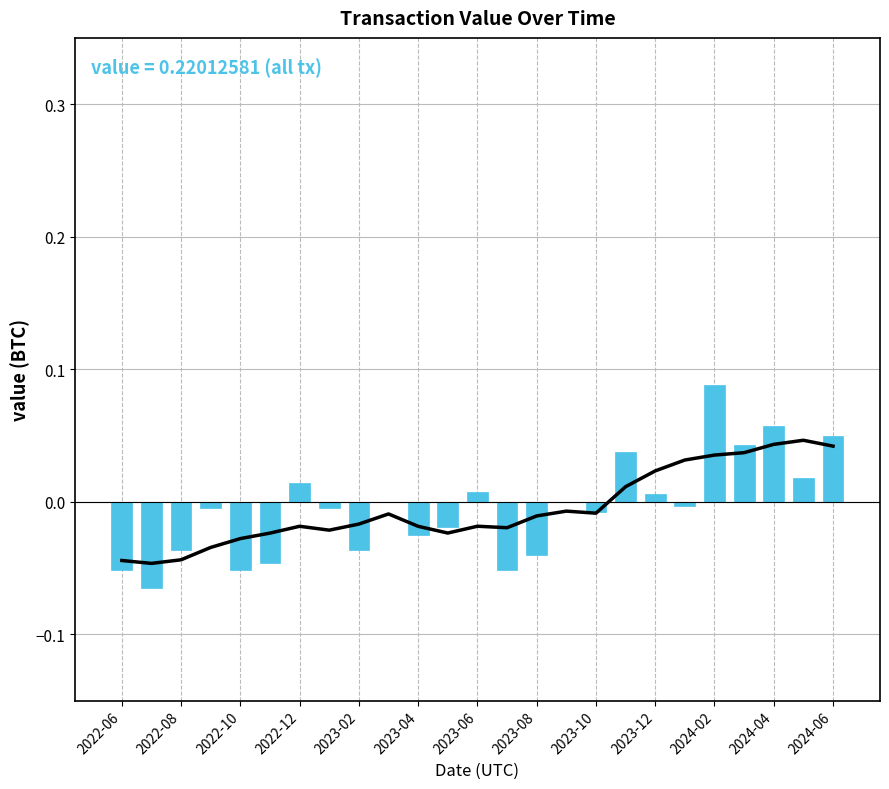

True or false: value has a value of -0.0 at 2022-06.

False